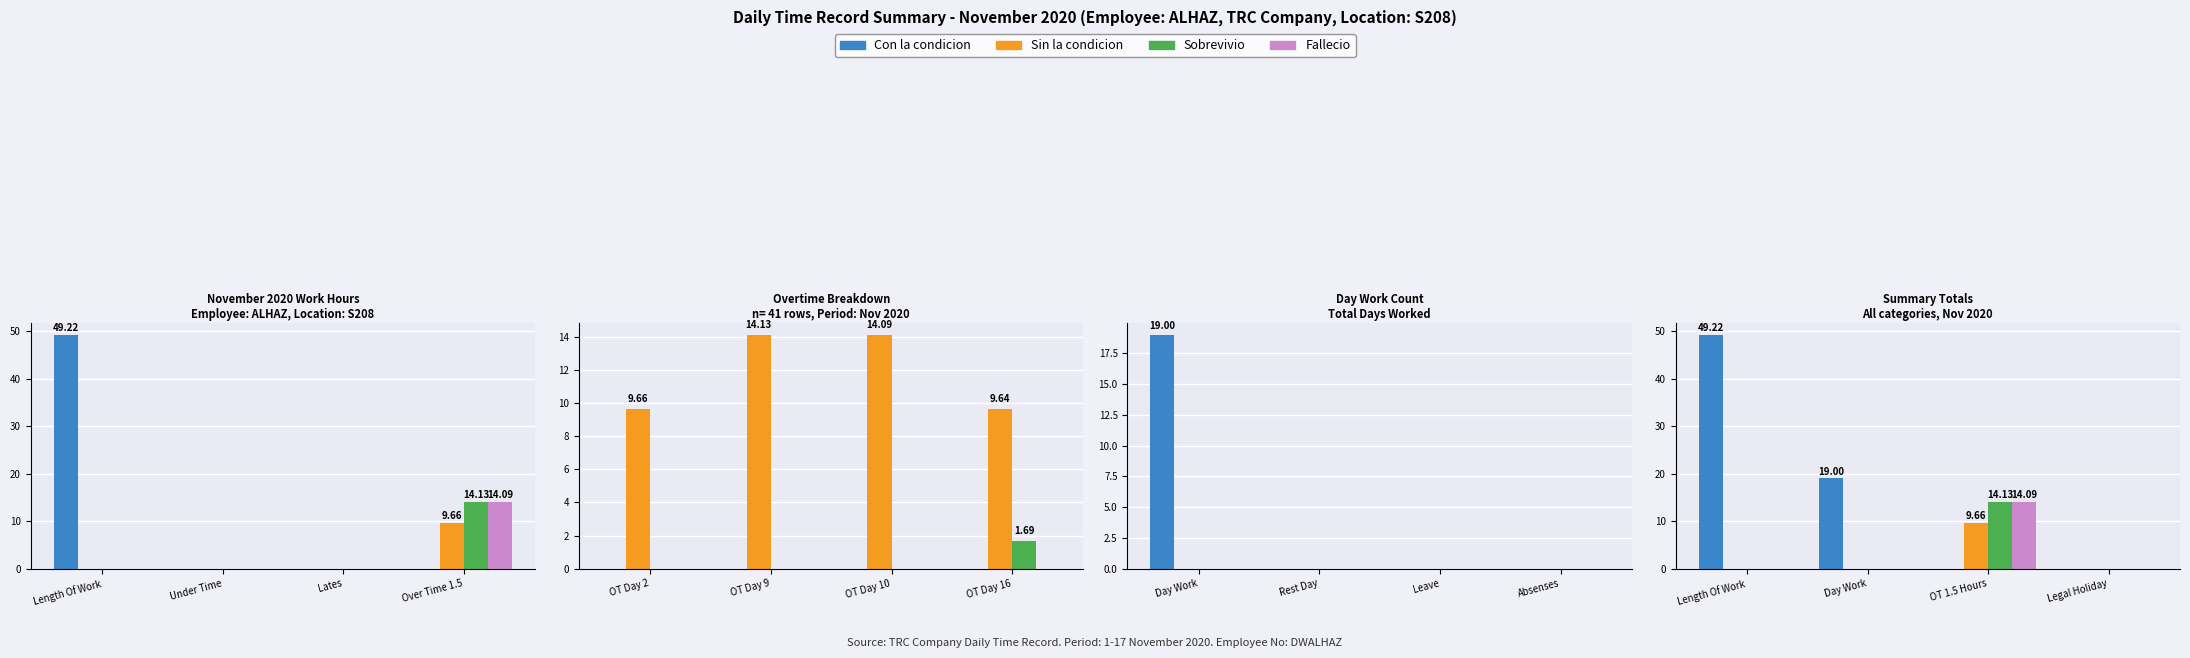

What are all the series names shown in the legend?

Con la condicion, Sin la condicion, Sobrevivio, Fallecio